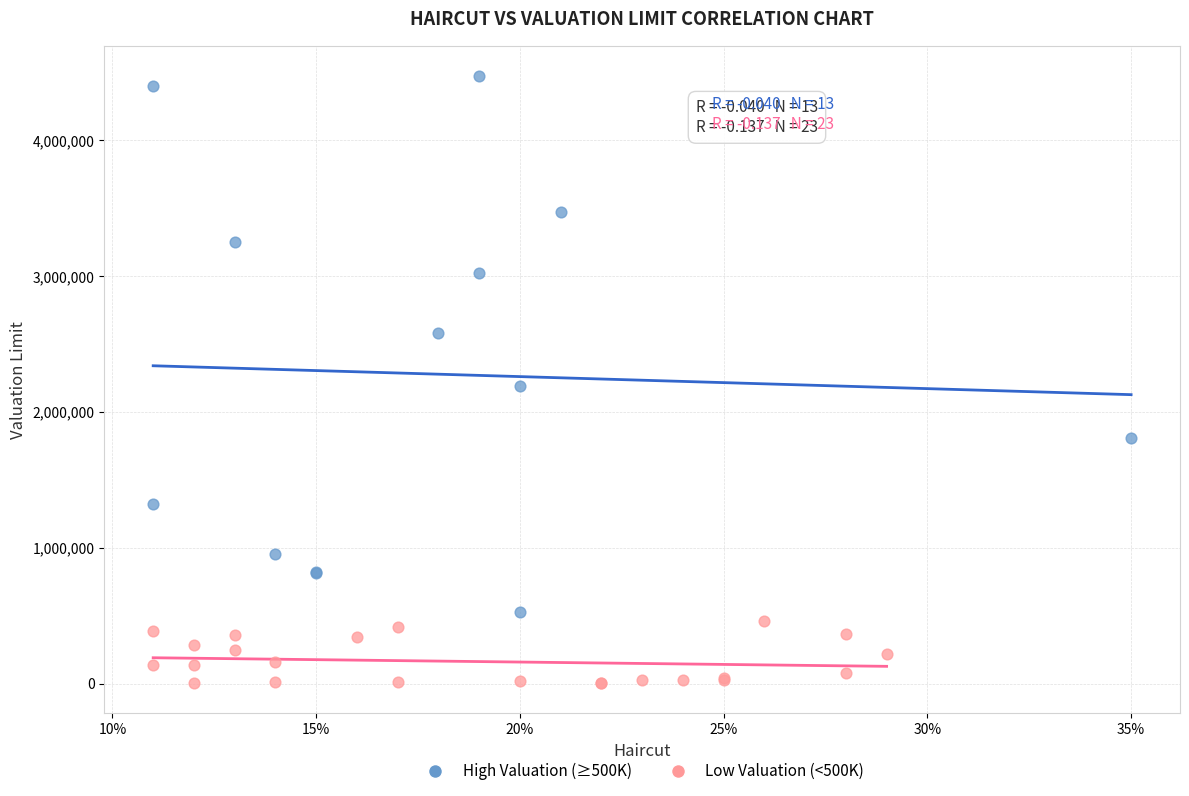

Which series reaches the minimum Y coordinate?

Low Valuation (<500K)